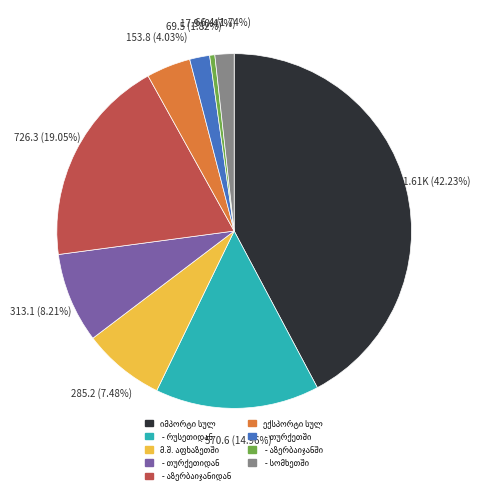

Is there a majority slice in this chart?

No